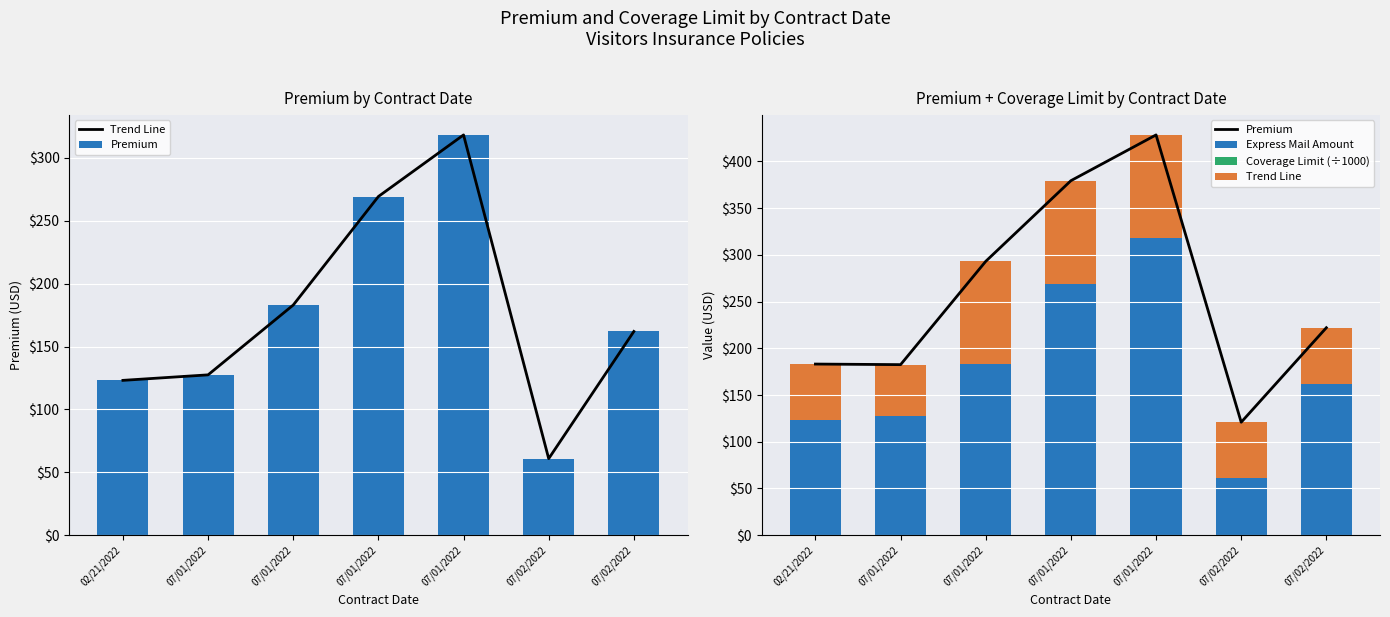

Count the number of categories in the chart.

7